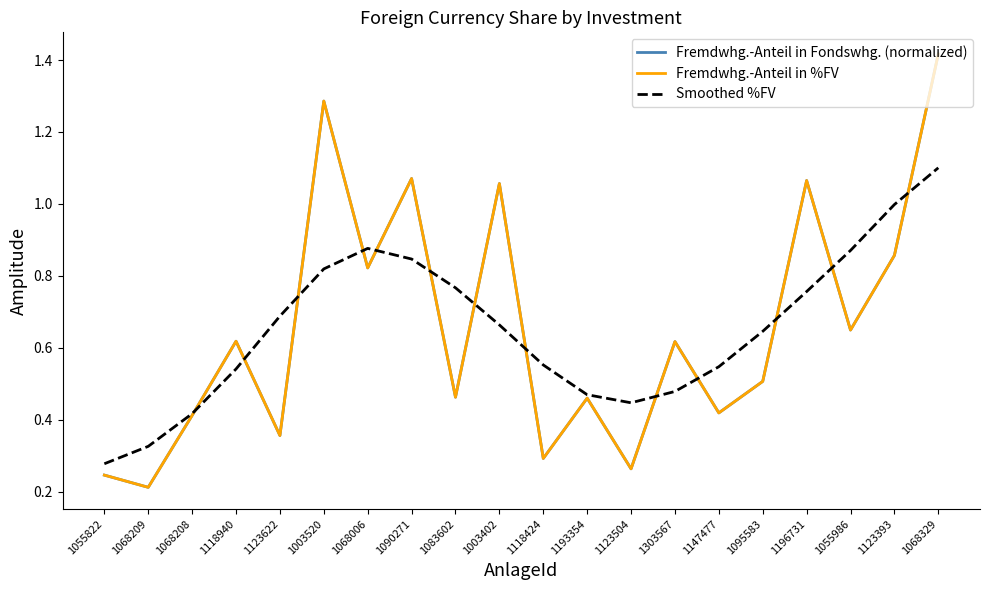

Rank the series at 1123504 from lowest to highest value.

Fremdwhg.-Anteil in Fondswhg. (normalized), Fremdwhg.-Anteil in %FV, Smoothed %FV